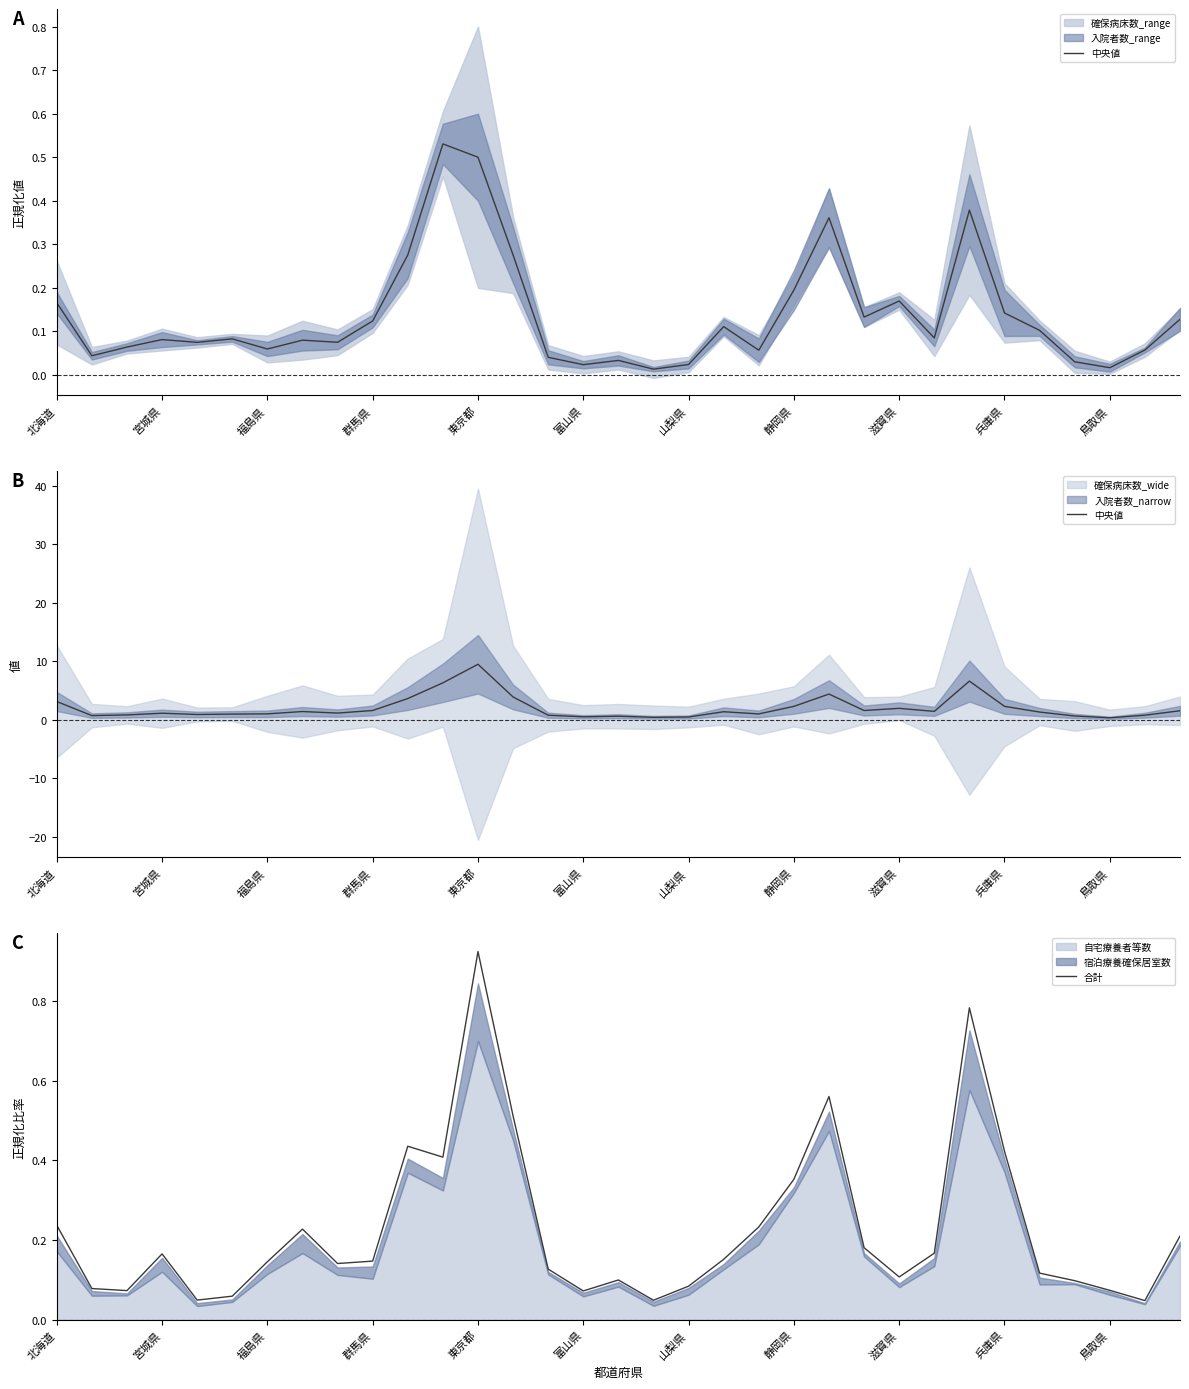

In 中央値, how many points are higher than both neighbors (excluding endpoints)?

8